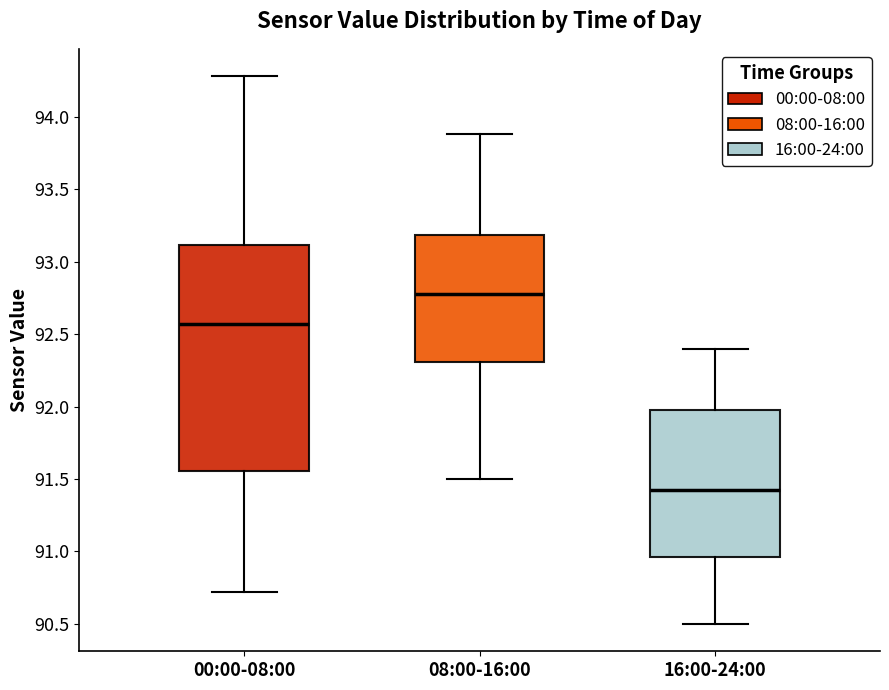

Where is the upper edge of the box for 08:00-16:00 on the y-axis? The values are not printed on the chart, so give them approximately, as read against the axis.

93.20